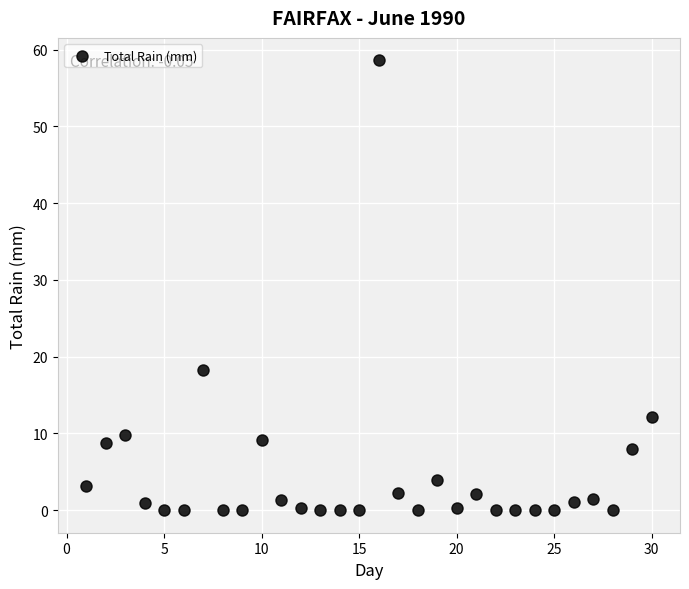

What Y value in the scatter plot is closest to 29?

18.3